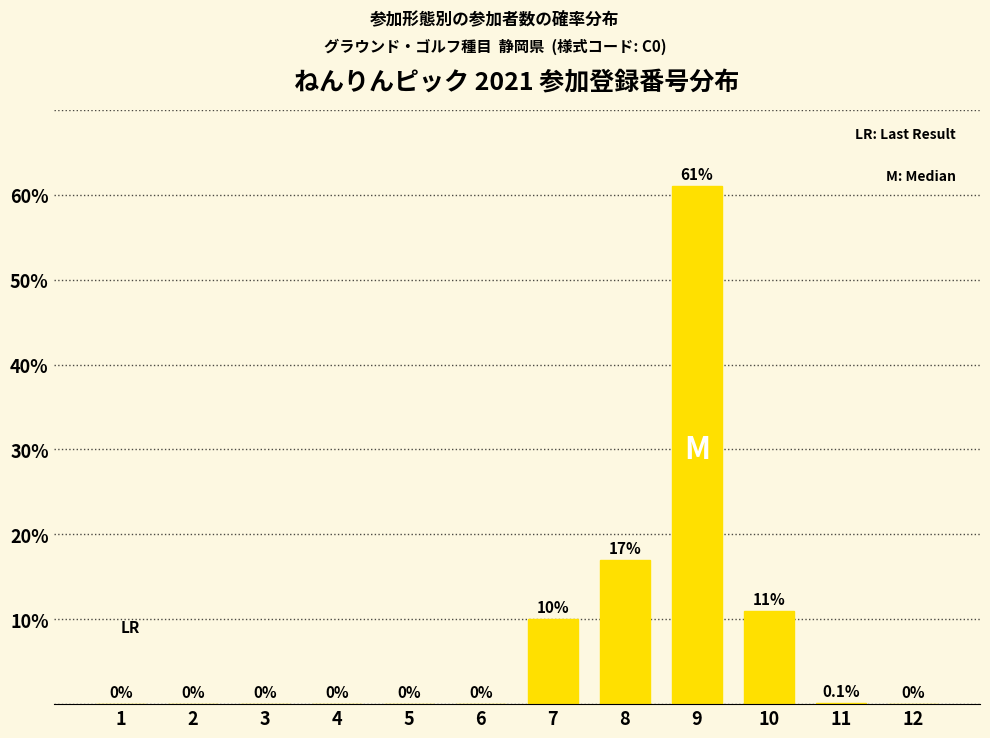

Reading left to right, what are all the values shown in this chart?

1=0.0	2=0.0	3=0.0	4=0.0	5=0.0	6=0.0	7=10.0	8=17.0	9=61.0	10=11.0	11=0.1	12=0.0